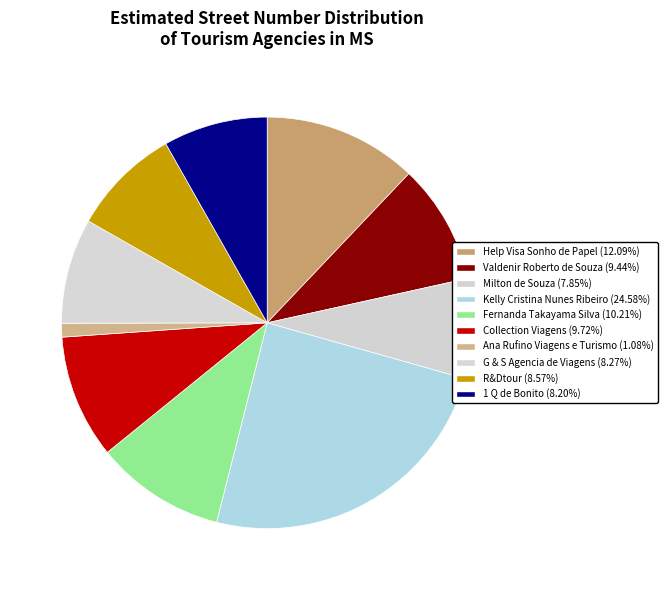

Is there a majority slice in this chart?

No